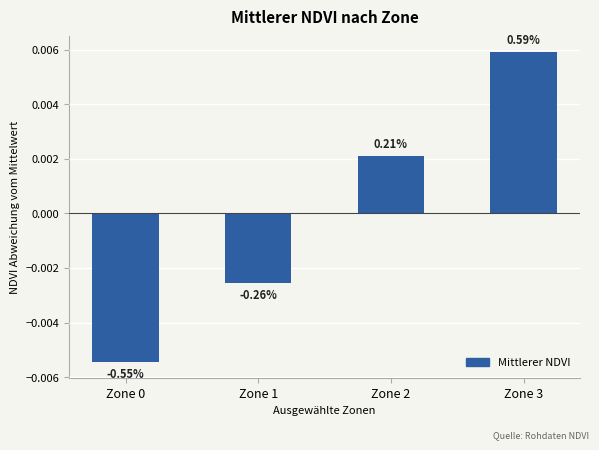

Where is the data nearest to the value 0?

Zone 2